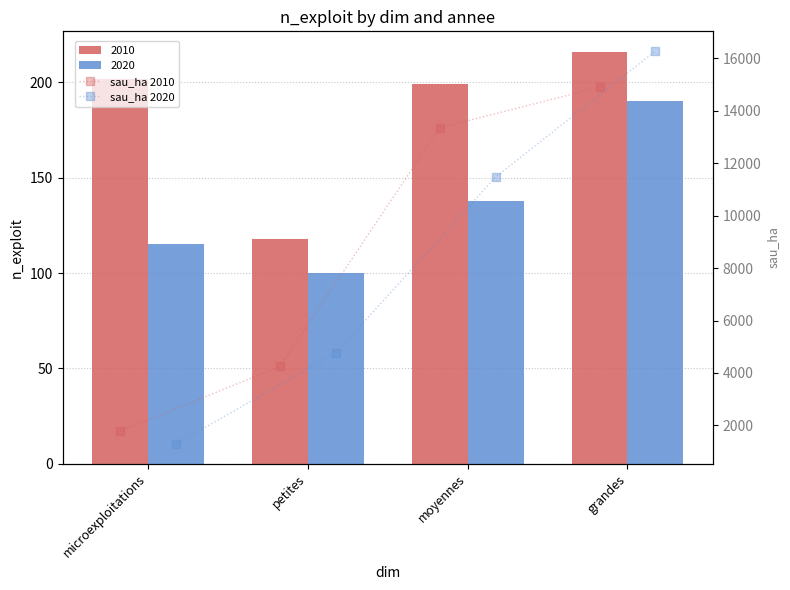

The value of sau_ha 2020 at grandes is 23662.3. True or false?

False